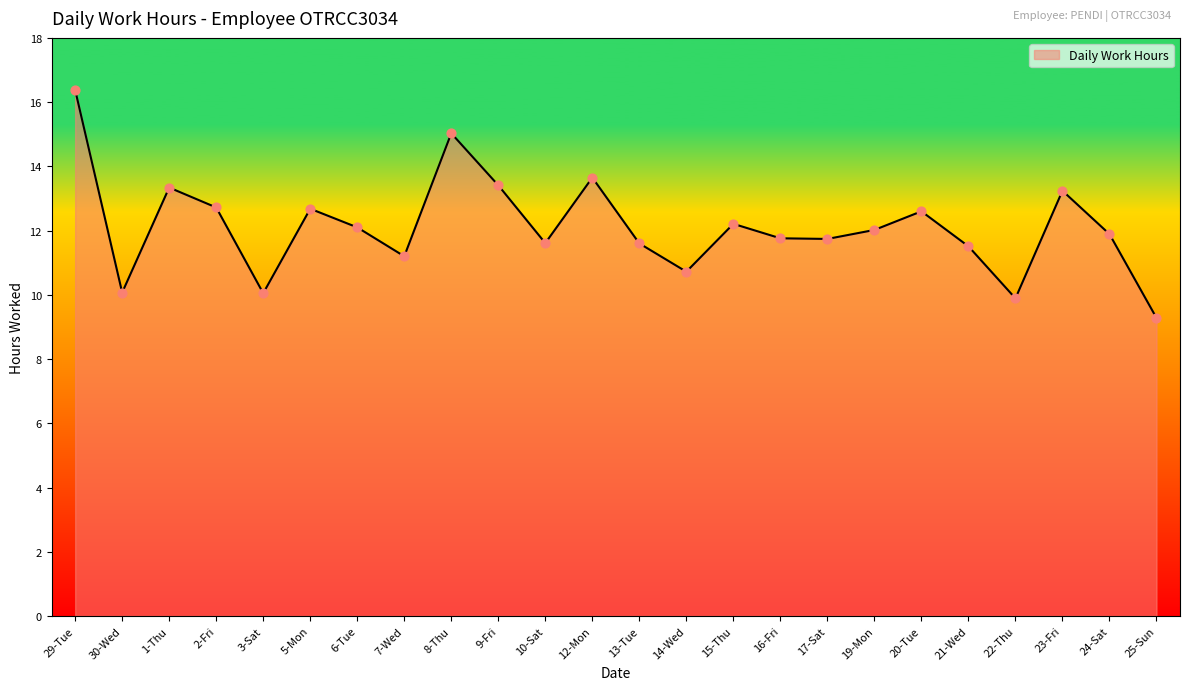

Which has a higher value, 6-Tue or 23-Fri?

23-Fri